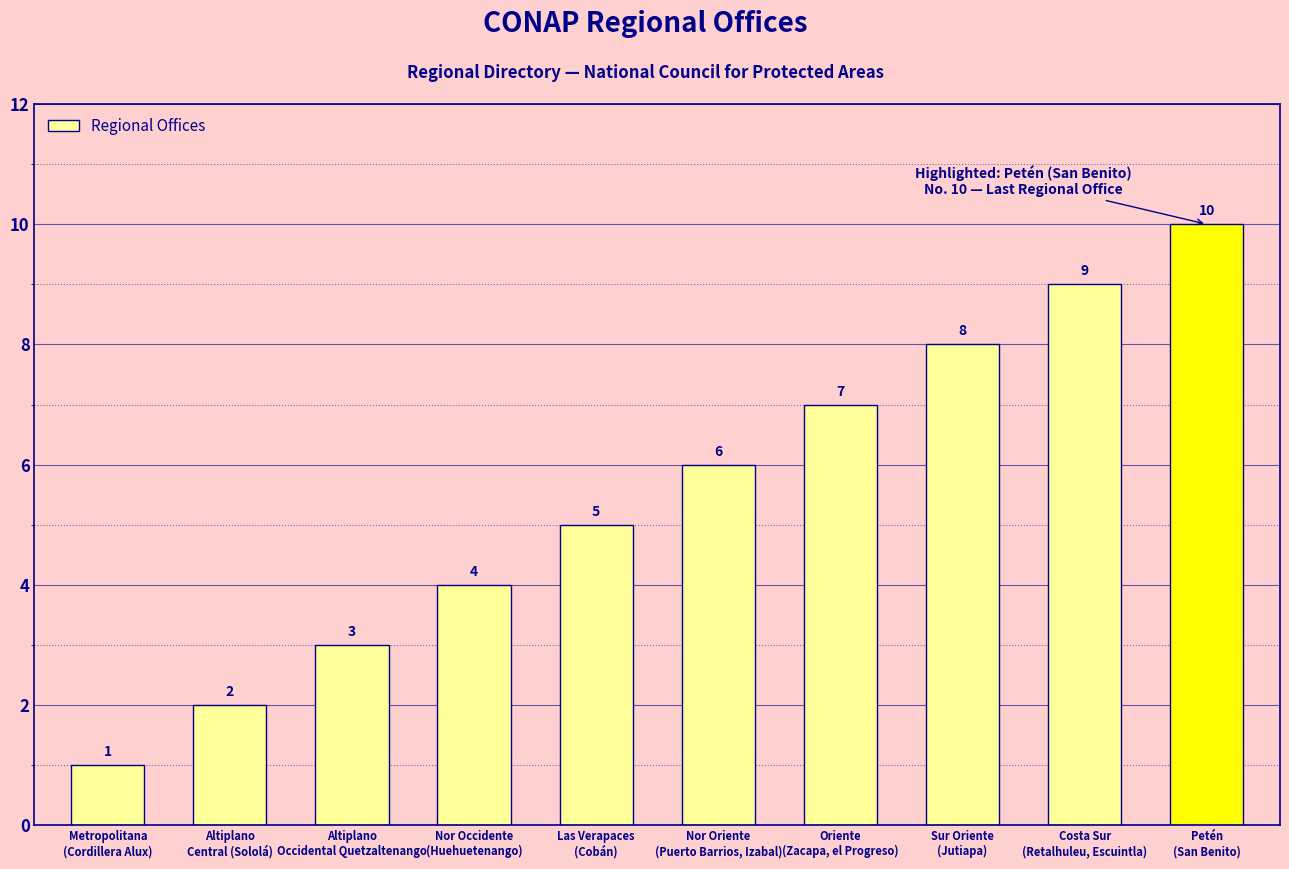

What is the difference between the values at Altiplano
Central (Sololá) and Costa Sur
(Retalhuleu, Escuintla)?

7